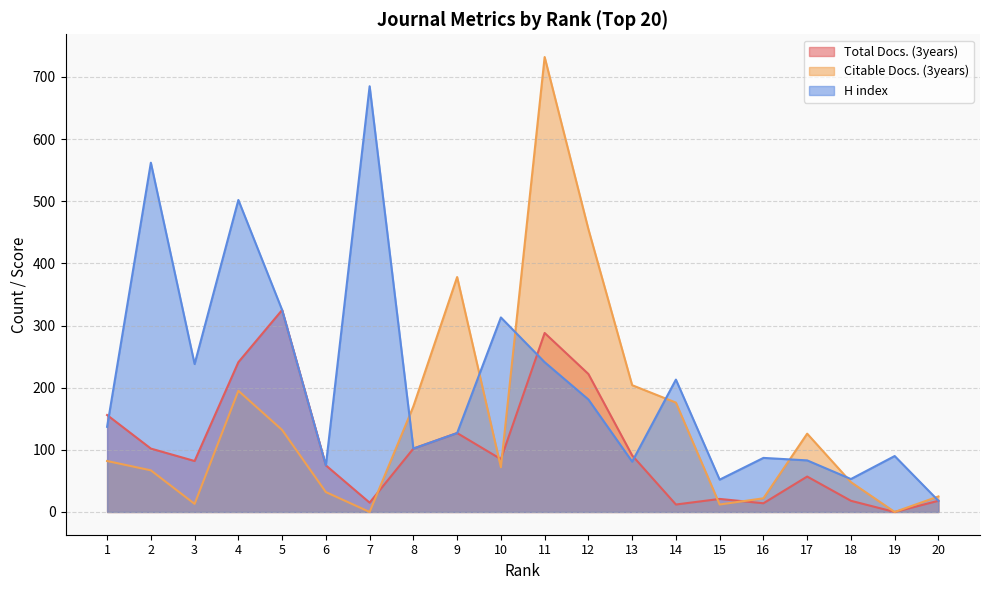

How many times do Total Docs. (3years) and H index cross each other?

3